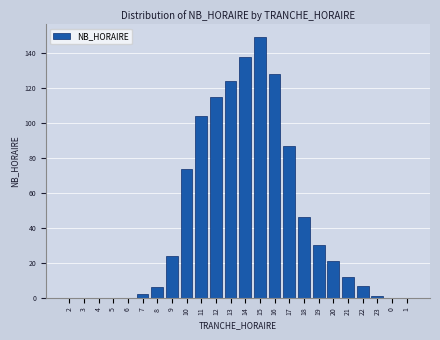

Reading right to left, transcribe all the data shown in this chart.

1=0	0=0	23=1	22=7	21=12	20=21	19=30	18=46	17=87	16=128	15=149	14=138	13=124	12=115	11=104	10=74	9=24	8=6	7=2	6=0	5=0	4=0	3=0	2=0